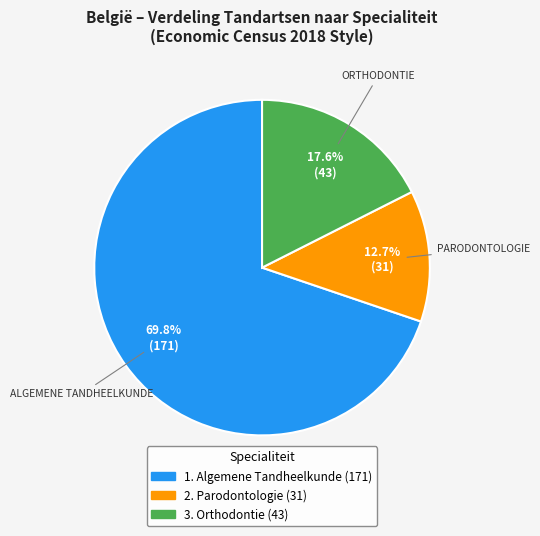

Does any single category account for the majority?

Yes